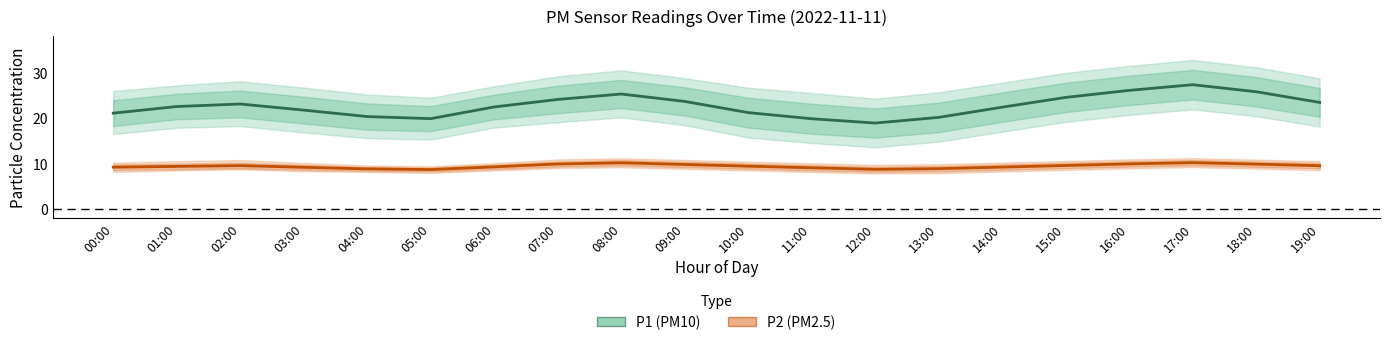

What is the total value across all series at 05:00?

28.5